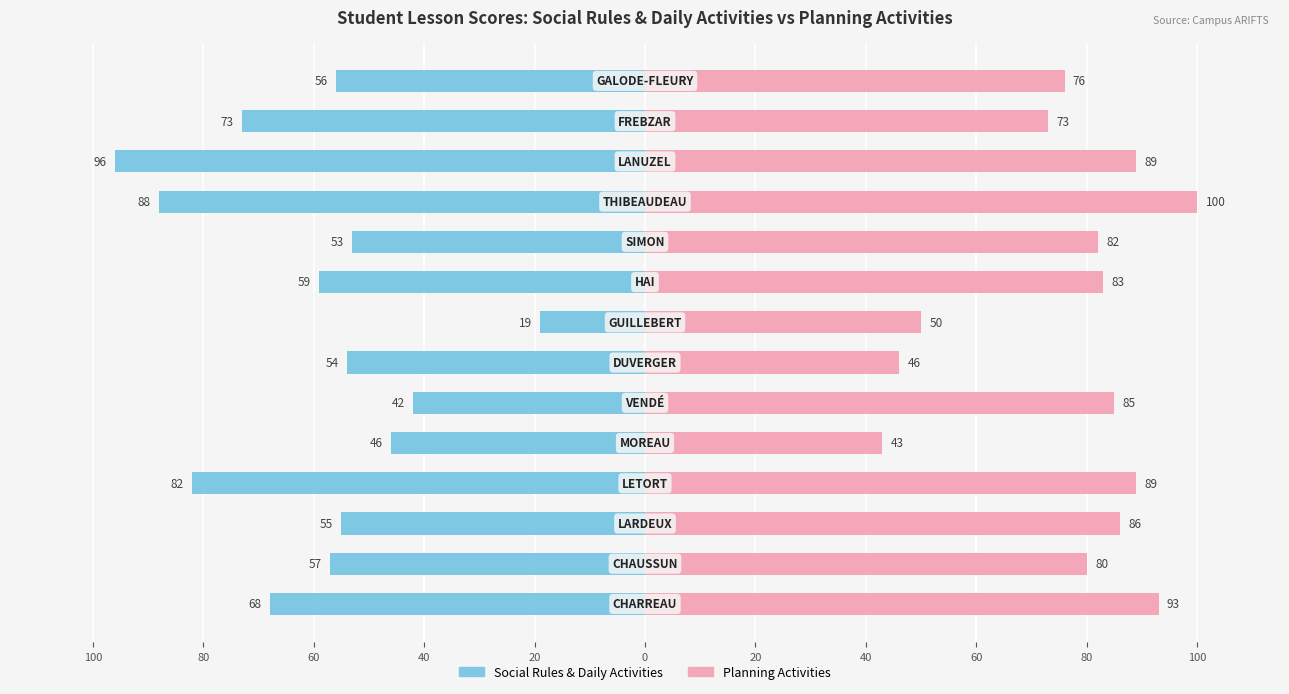

What is the sum of all Planning Activities values?

1075